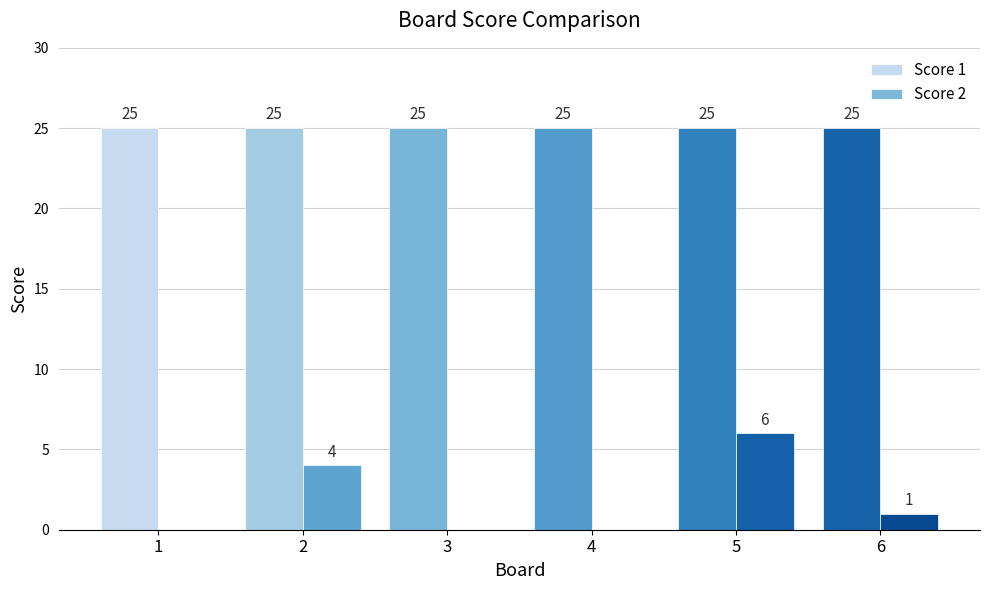

Is it true that Score 1 equals 25 at 1?

True